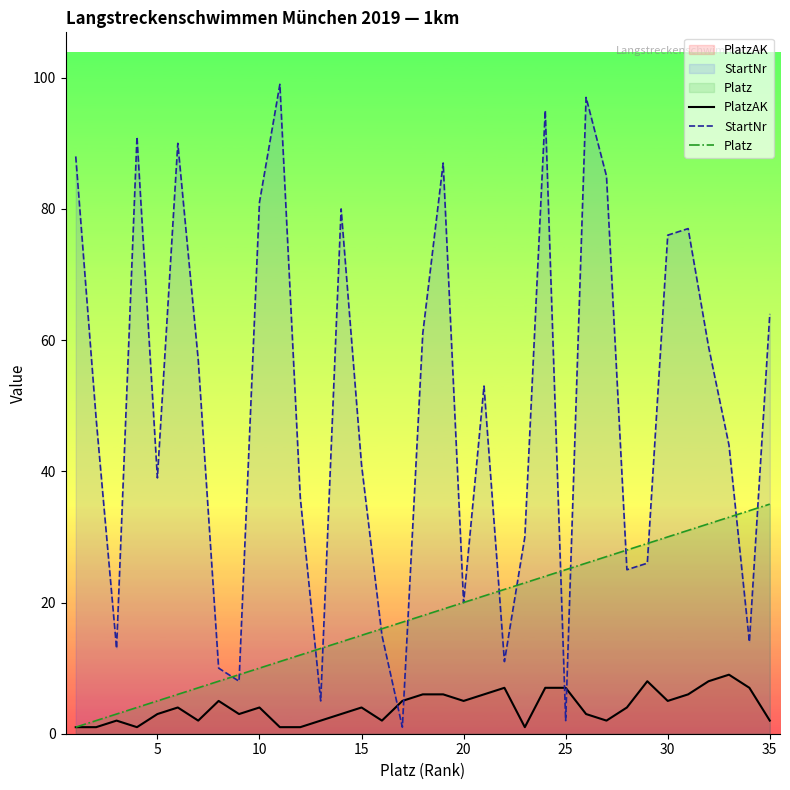

True or false: Platz has more than 2 points higher than both neighbors.

False